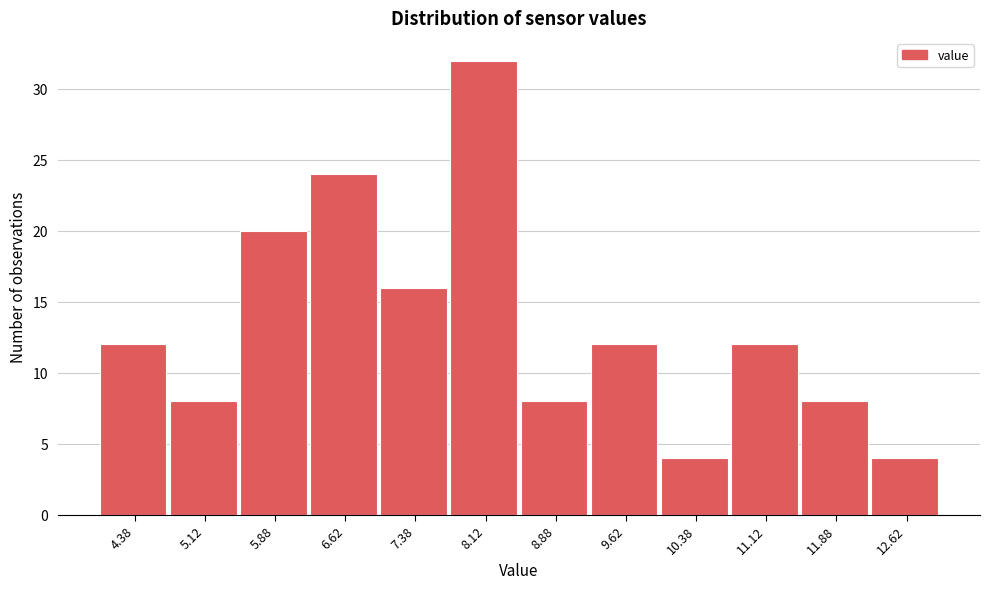

What is the height of the bar covering 9.25 to 10.00 on the x-axis? Neither the bar edges nor the heights are printed on the chart, so give them approximately, as read against the axes.

12